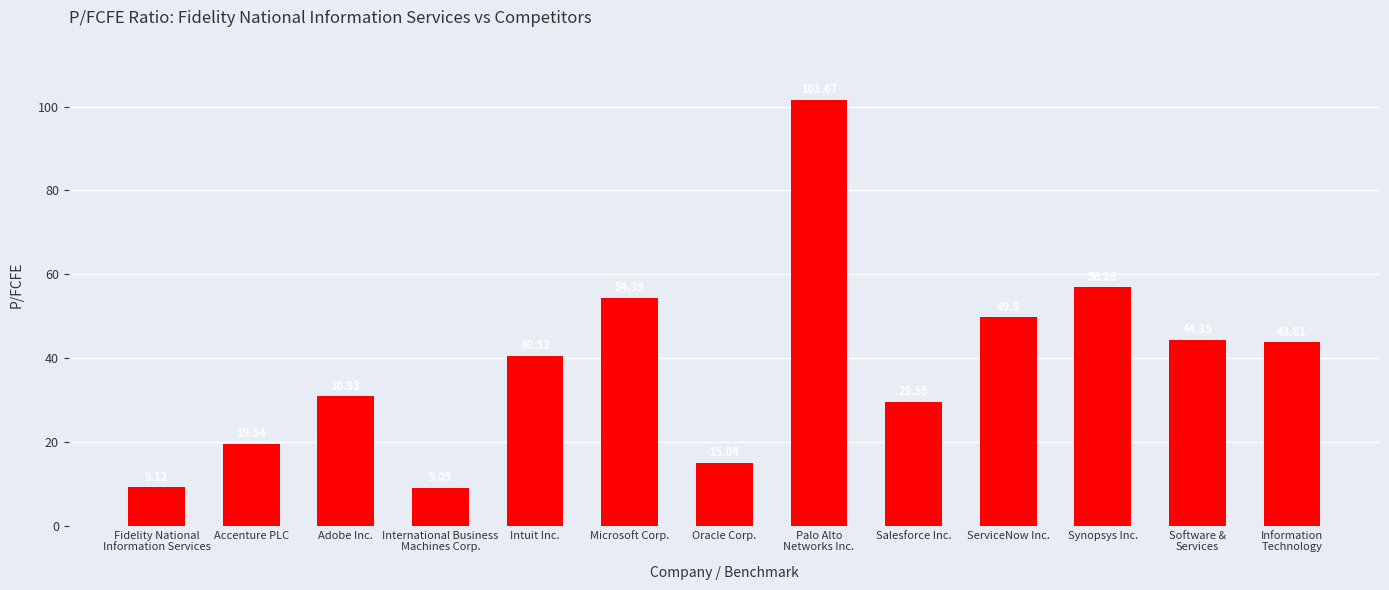

What is the ratio of the value at Microsoft Corp. to the value at ServiceNow Inc.?

1.1